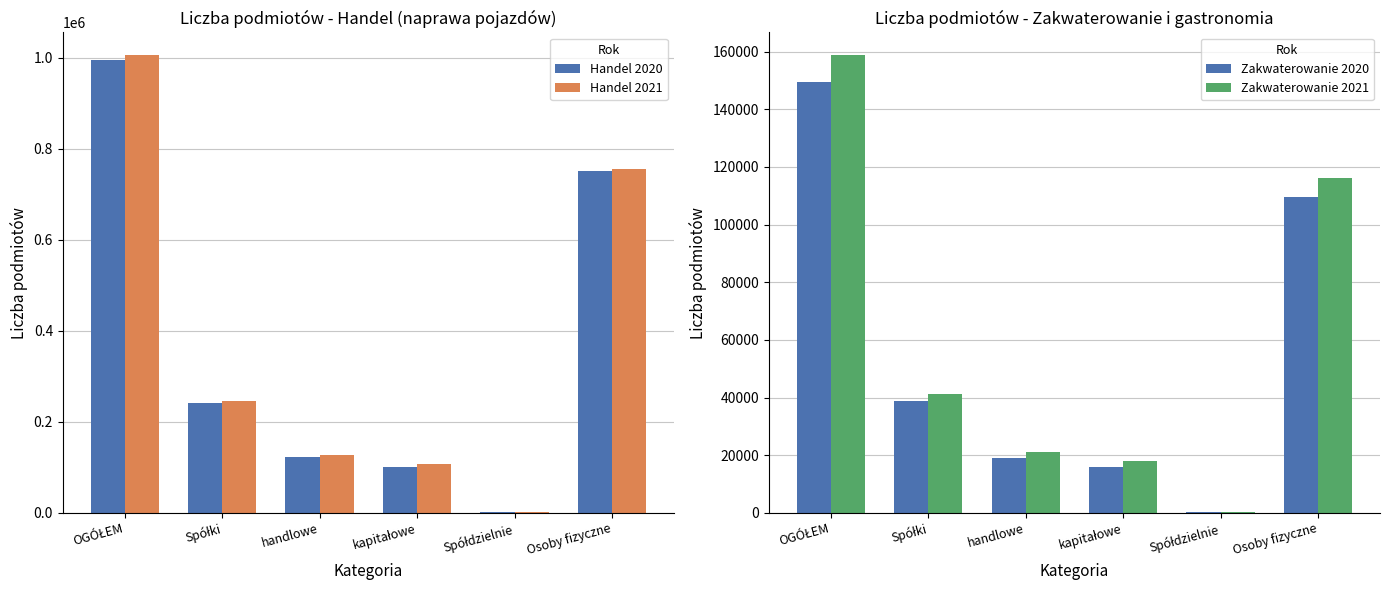

Is the value of Zakwaterowanie 2020 at handlowe greater than the value of Handel 2021 at Spółdzielnie?

Yes